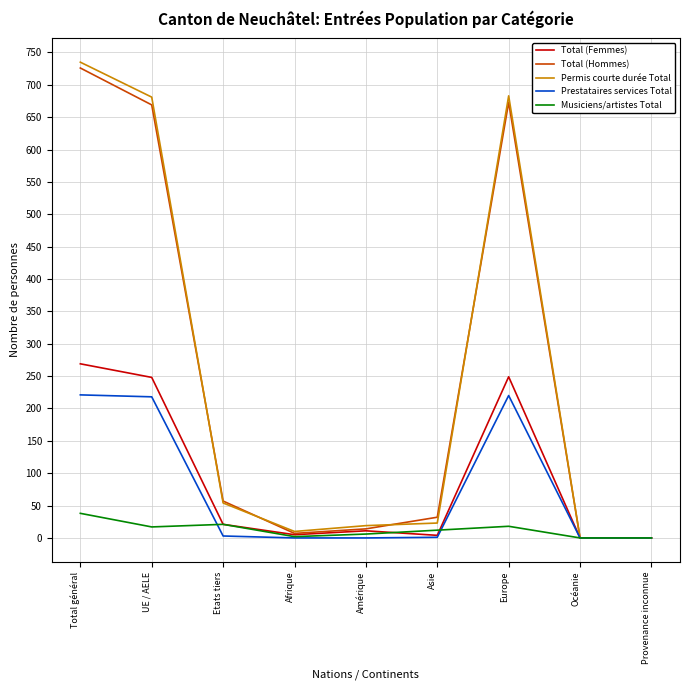

The Permis courte durée Total series shows 1126 at UE / AELE. True or false?

False